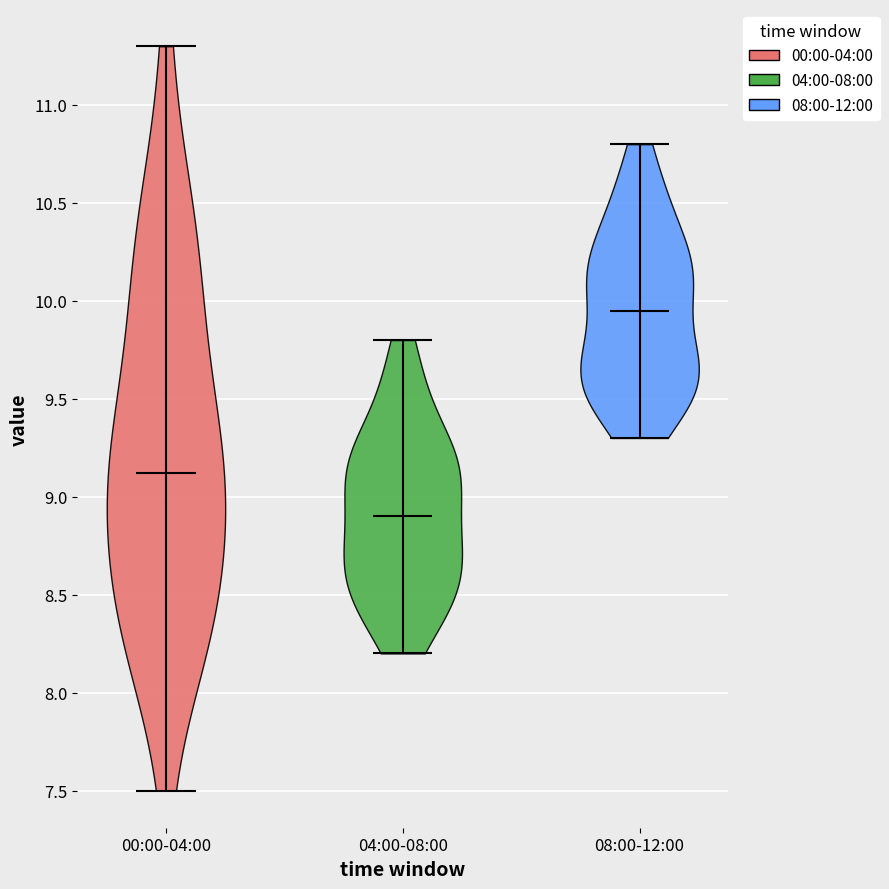

What is the highest point the violin for 08:00-12:00 reaches on the y-axis? The values are not printed on the chart, so give them approximately, as read against the axis.

10.80